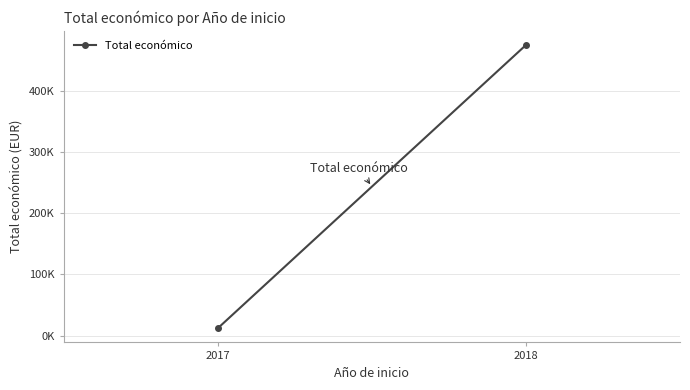

Reading left to right, what are all the values shown in this chart?

2017=12000.0	2018=474488.5